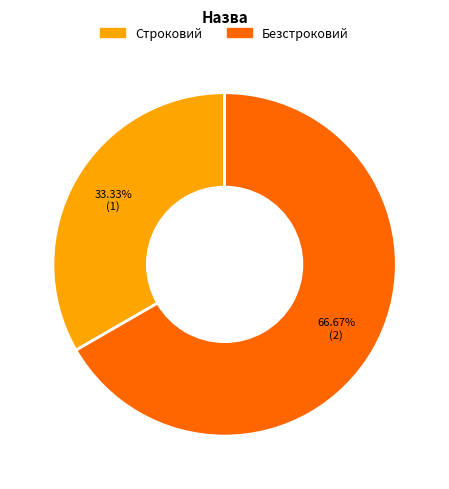

To the nearest percent, what percentage of the pie is Строковий?

33%